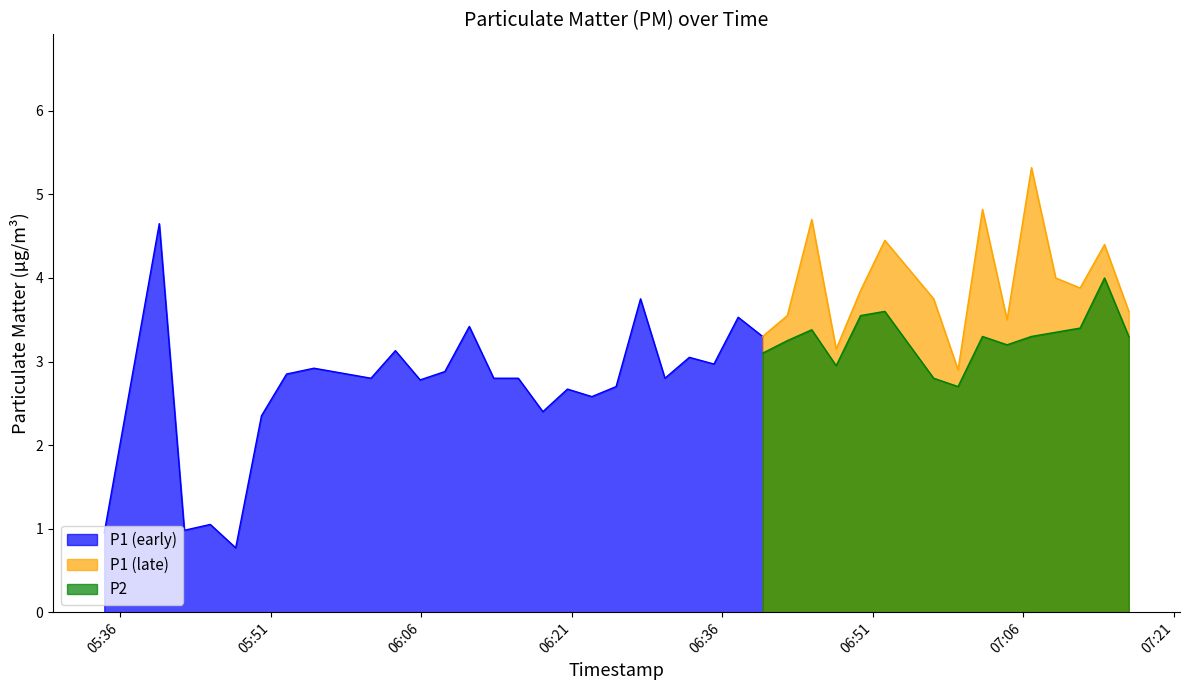

What is the approximate value of P2 at 16?

2.5